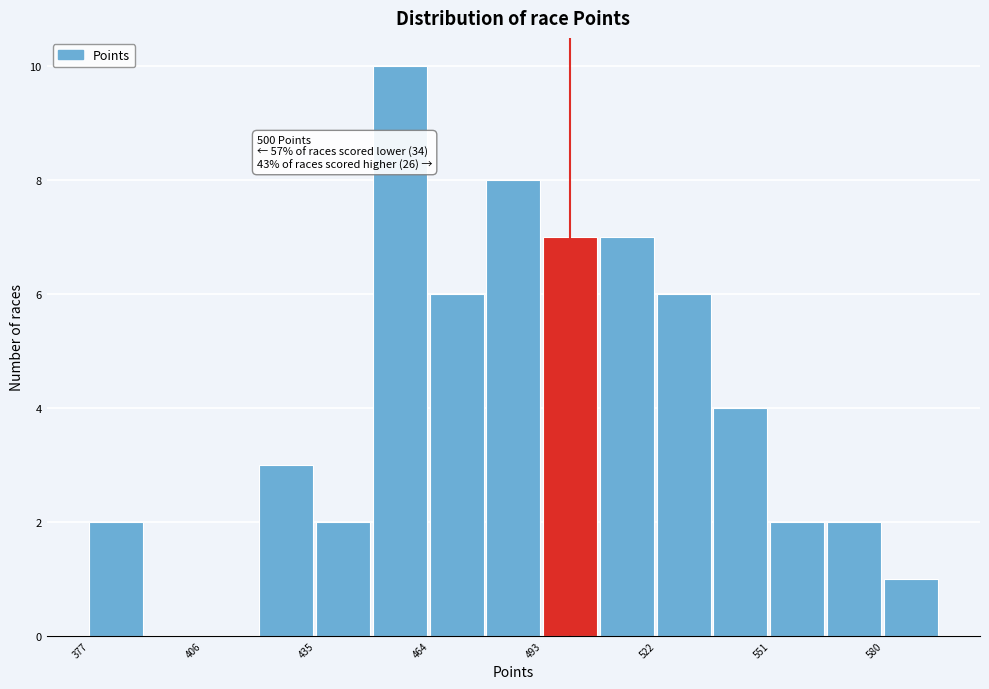

Read against the x-axis, roughly where is the centre of the tallest bar?

455